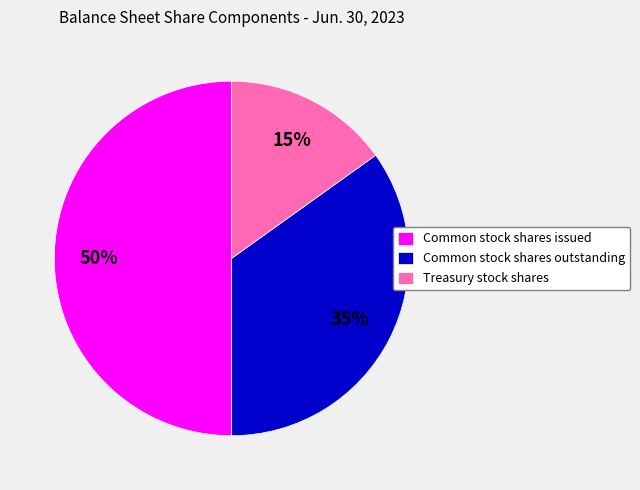

Does Common stock shares outstanding represent more than half of the total?

No